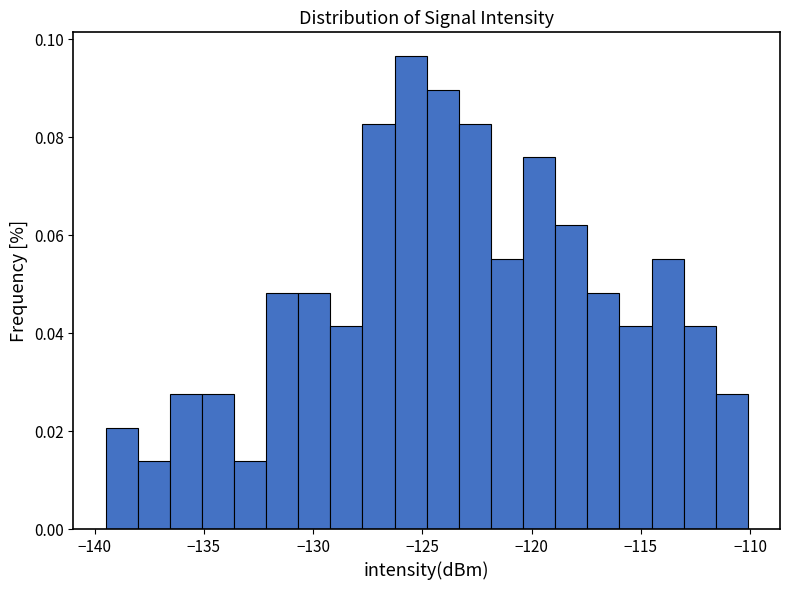

Around what value on the x-axis is the tallest bar? Give the approximate position of its centre, as read against the axis.

-125.5